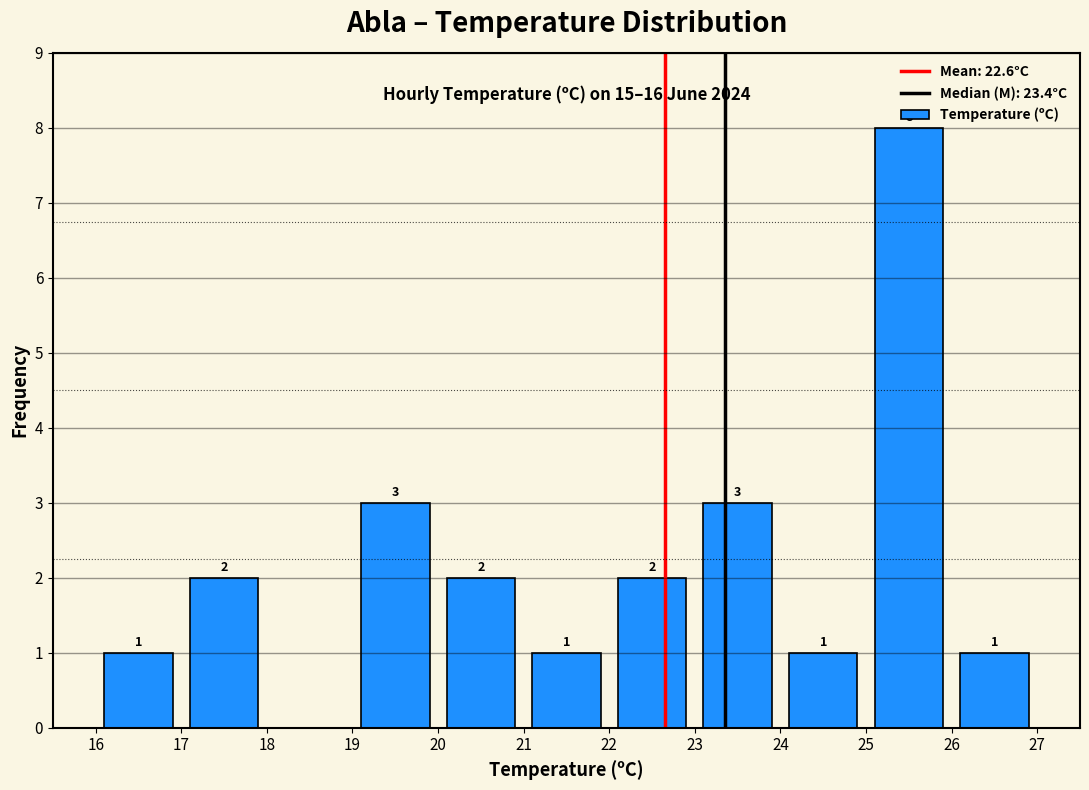

Which range on the x-axis has the tallest bar?

25 to 26